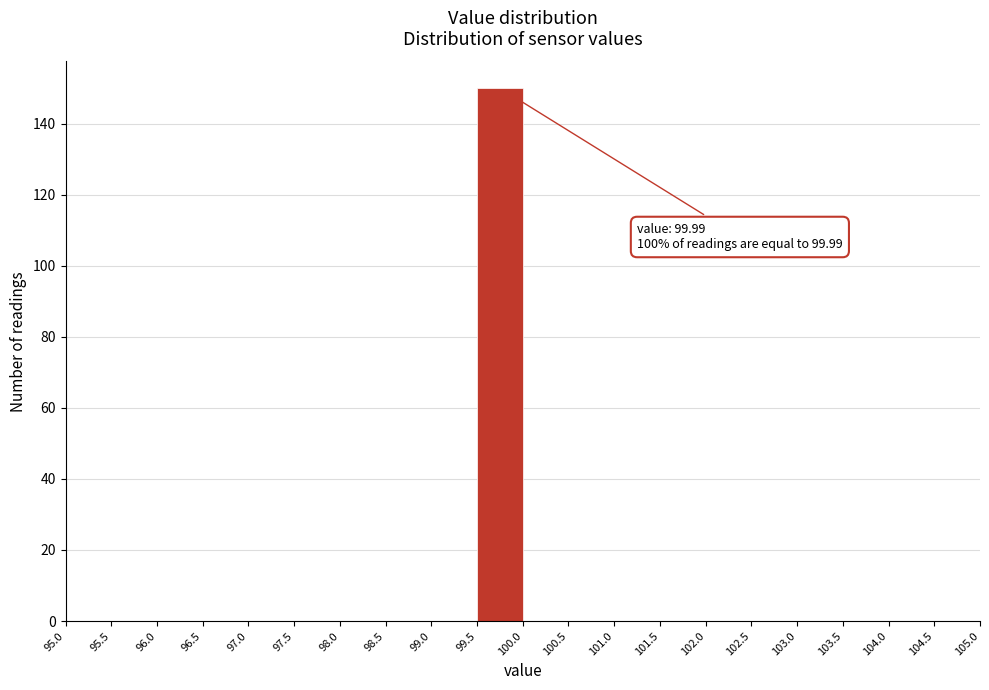

Which range on the x-axis has the tallest bar?

99.5 to 100.0